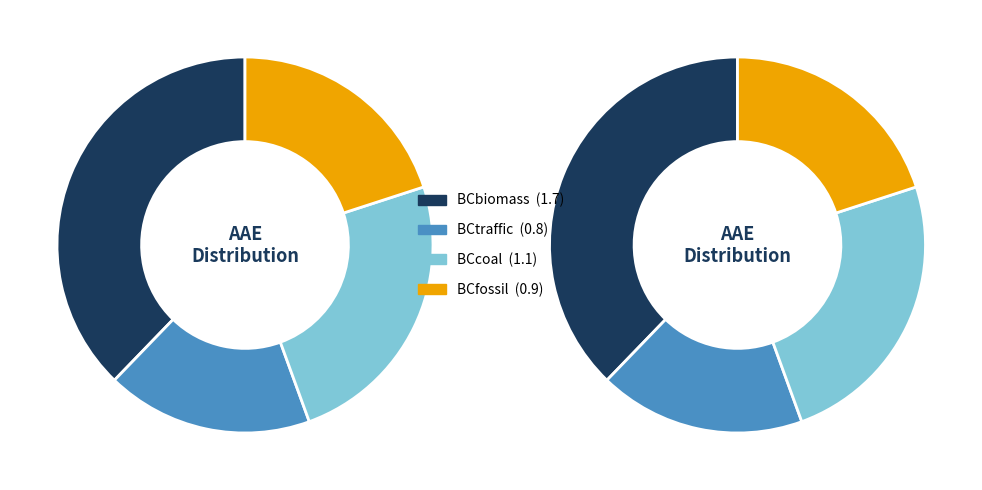

Rank the categories by value from highest to lowest.

BCbiomass, BCcoal, BCfossil, BCtraffic